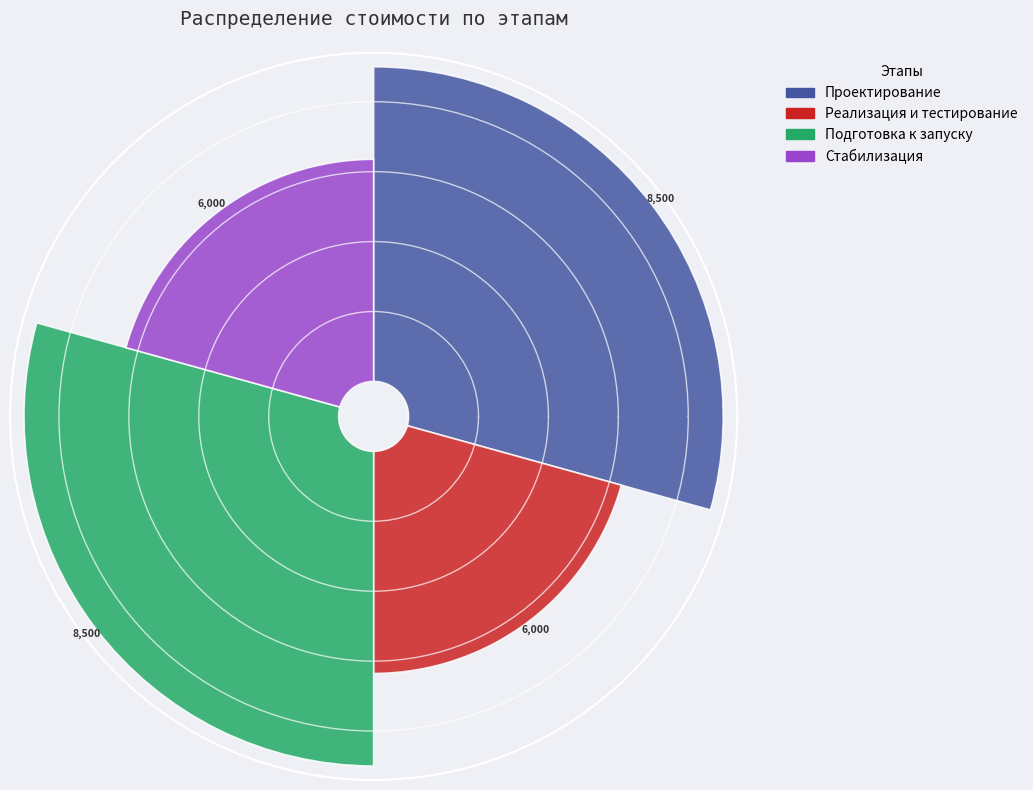

Is it true that Реализация и тестирование is 21% of the pie?

True